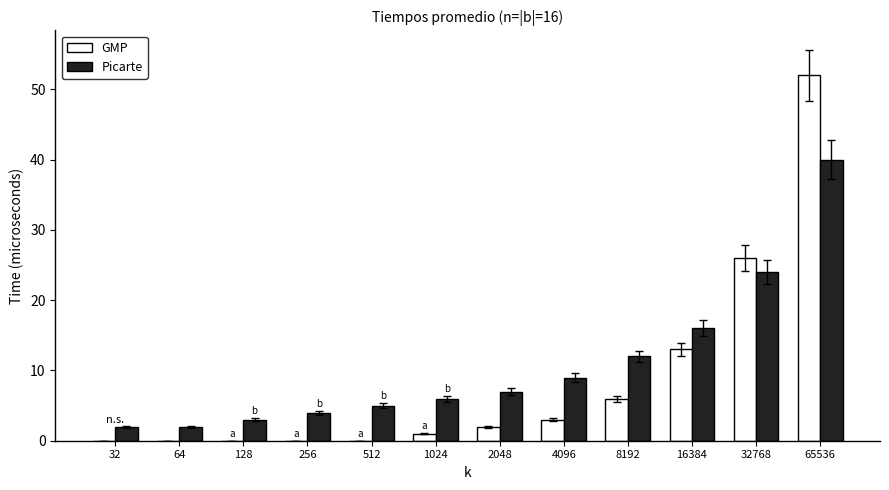

What is the sum of all GMP values?

103